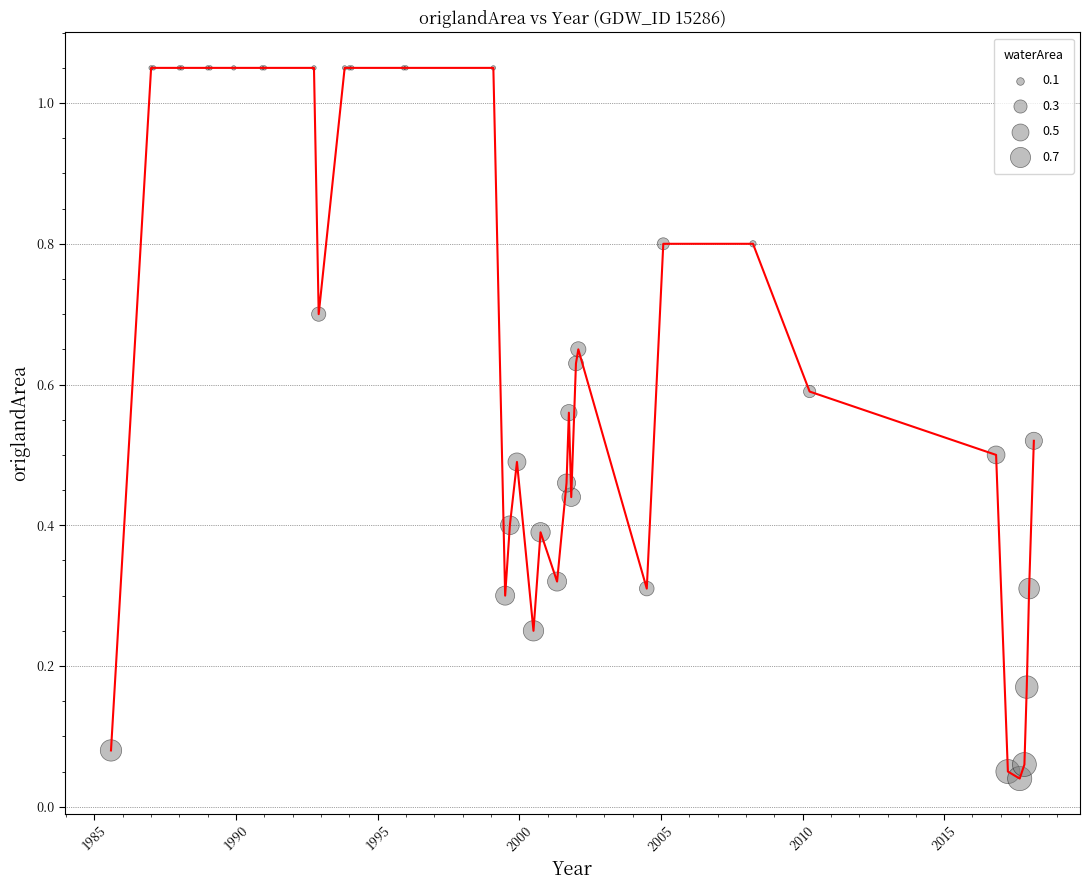

Is this an area chart (filled region under the line)?

No